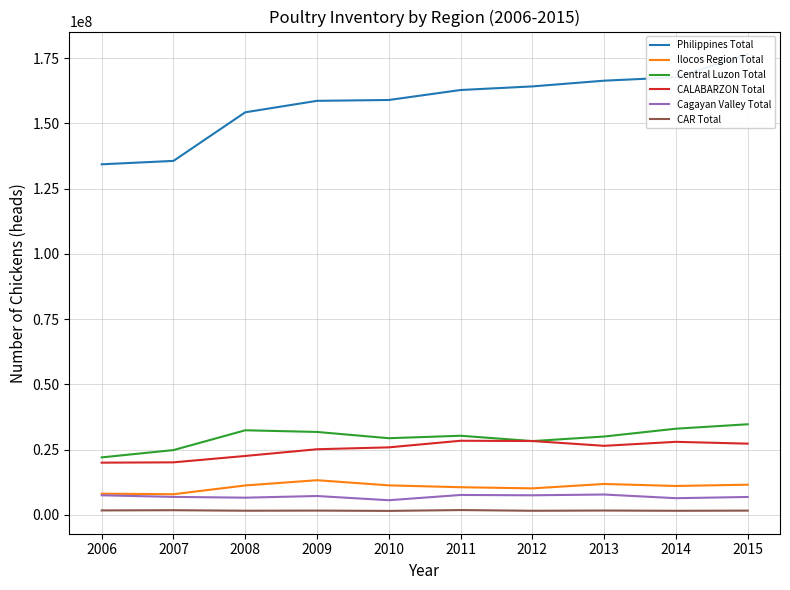

Reading left to right, what are all the values shown in this chart?

Philippines Total: 2006=134332861	2007=135640163	2008=154272036	2009=158663075	2010=158984322	2011=162812901	2012=164192253	2013=166386275	2014=167671053	2015=176469099
Ilocos Region Total: 2006=8075585	2007=7868807	2008=11228743	2009=13242111	2010=11262459	2011=10551870	2012=10113032	2013=11799968	2014=11028928	2015=11520786
Central Luzon Total: 2006=21989988	2007=24788032	2008=32376916	2009=31739088	2010=29337156	2011=30281078	2012=28236486	2013=29988306	2014=32981916	2015=34682958
CALABARZON Total: 2006=19963756	2007=20087976	2008=22534358	2009=25111307	2010=25834052	2011=28360113	2012=28260078	2013=26421259	2014=27950240	2015=27251093
Cagayan Valley Total: 2006=7459937	2007=6840700	2008=6544238	2009=7181258	2010=5566730	2011=7582173	2012=7459123	2013=7752153	2014=6345269	2015=6813966
CAR Total: 2006=1662296	2007=1738353	2008=1541909	2009=1591640	2010=1476291	2011=1795315	2012=1523099	2013=1617348	2014=1518028	2015=1583046